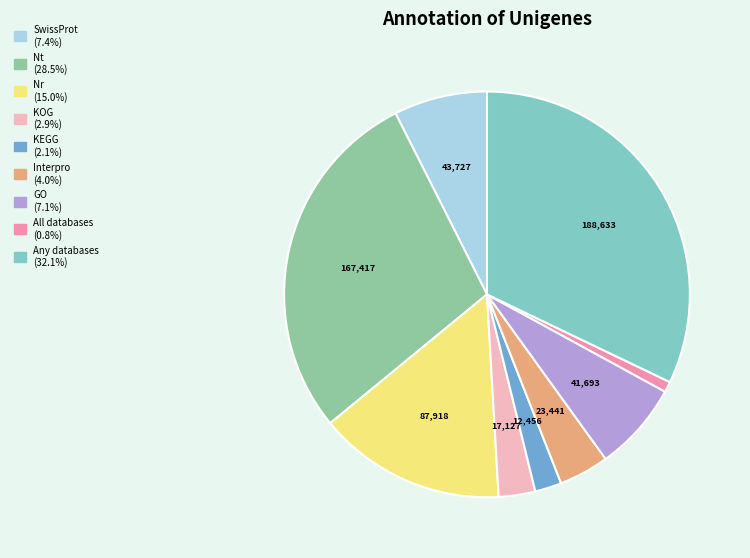

To the nearest percent, what is the difference between the KEGG and KOG slice percentages?

1%